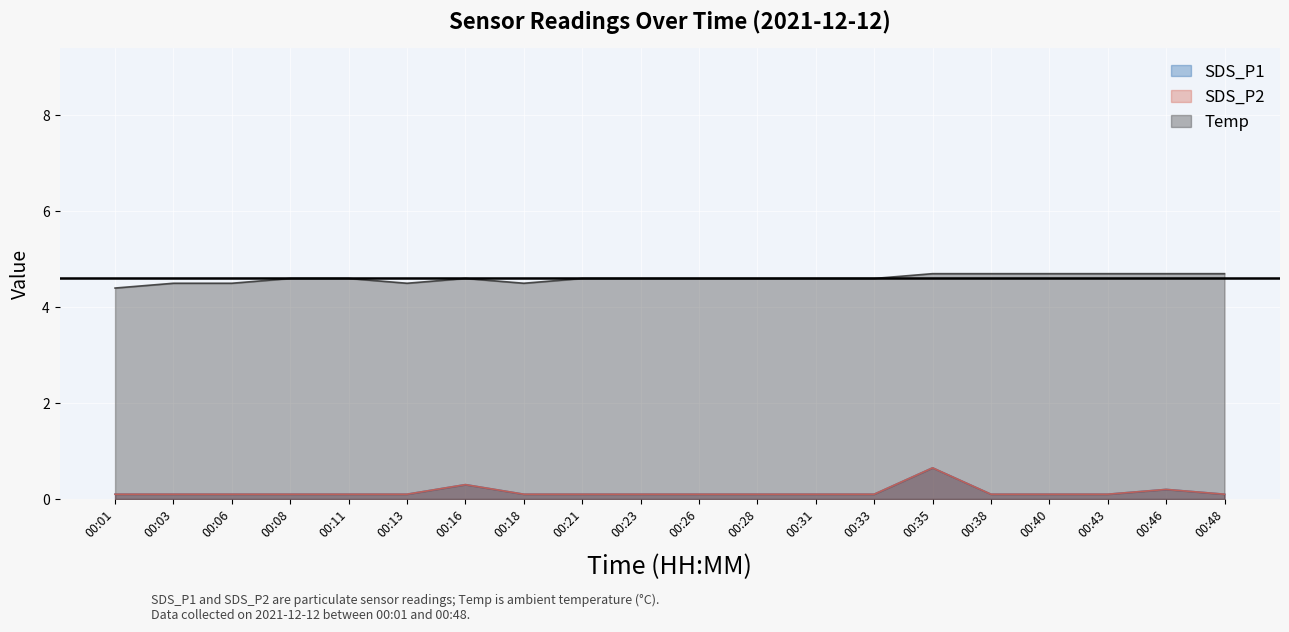

What is the maximum value for SDS_P2?

0.7